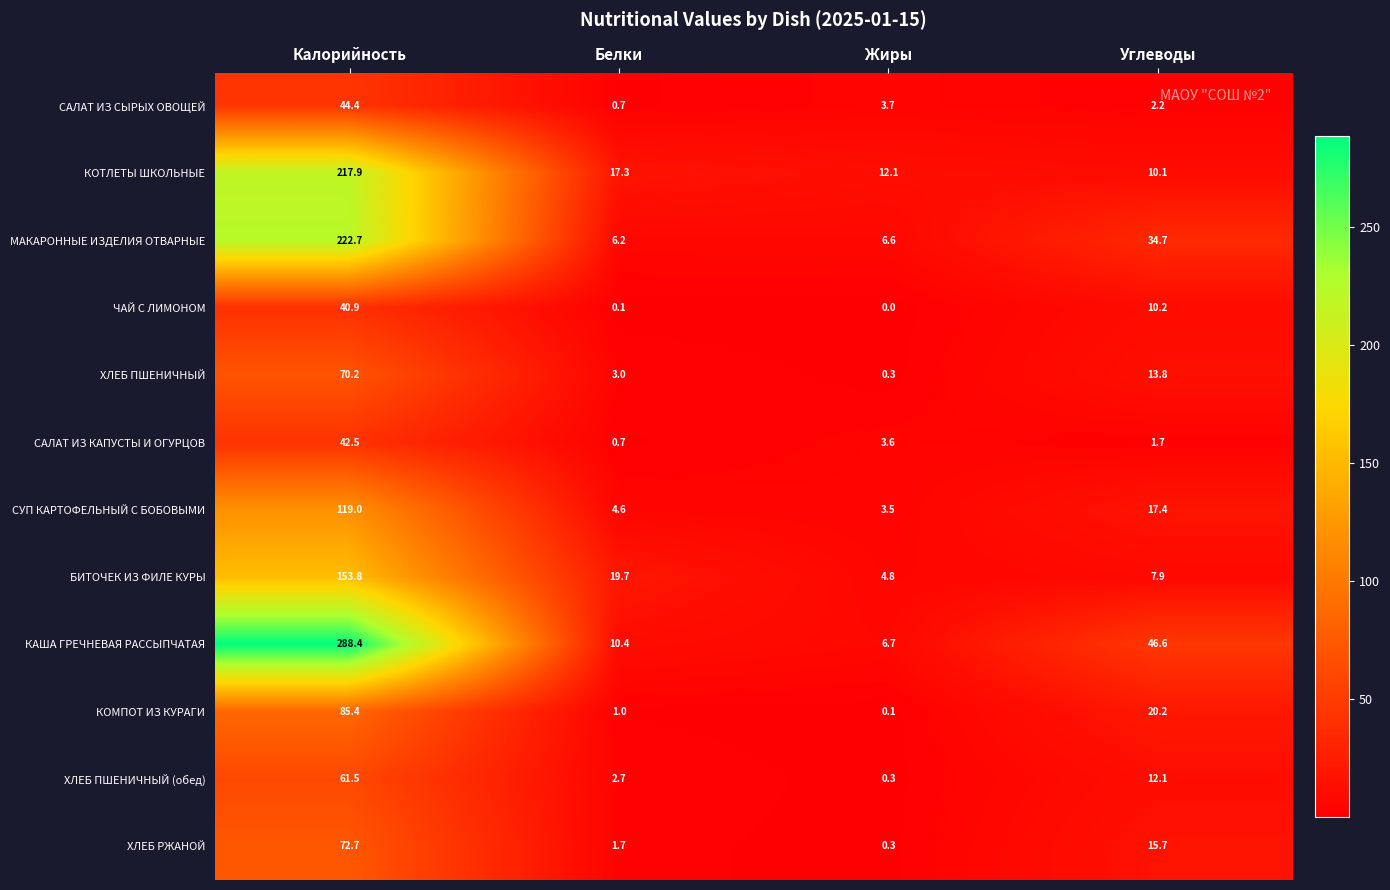

What is the difference between the second highest and second lowest values in the КОМПОТ ИЗ КУРАГИ series?

19.2